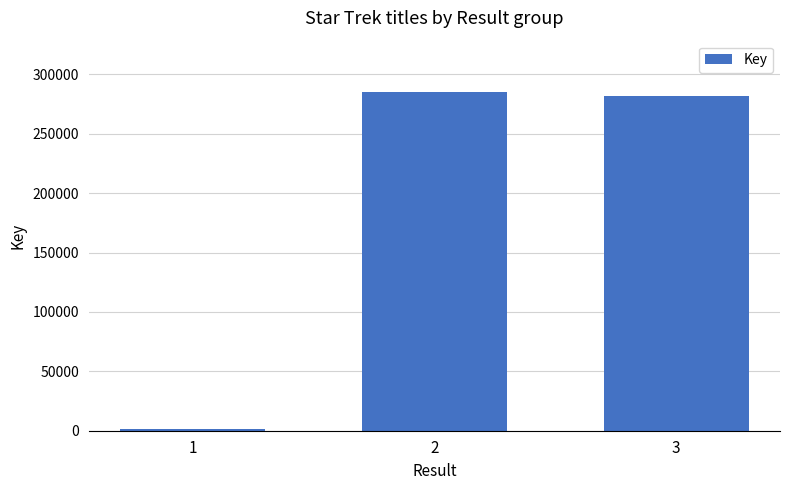

What is the greatest value displayed?

285584